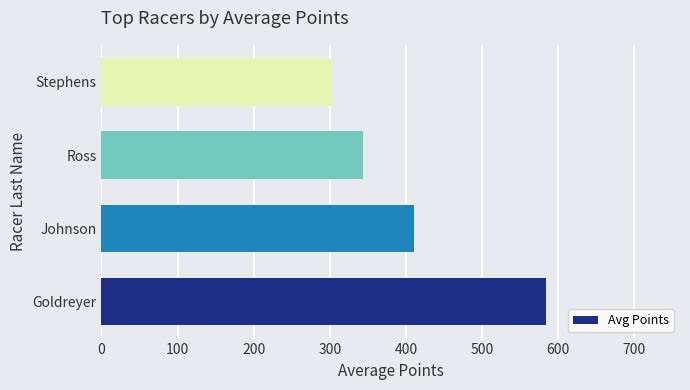

At which label is the value closest to 443?

Johnson